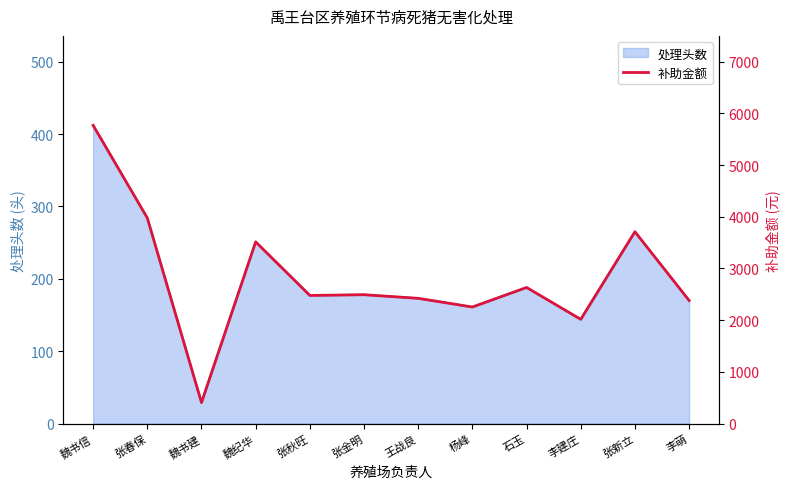

What is the label of the 2nd point from the right?

张新立